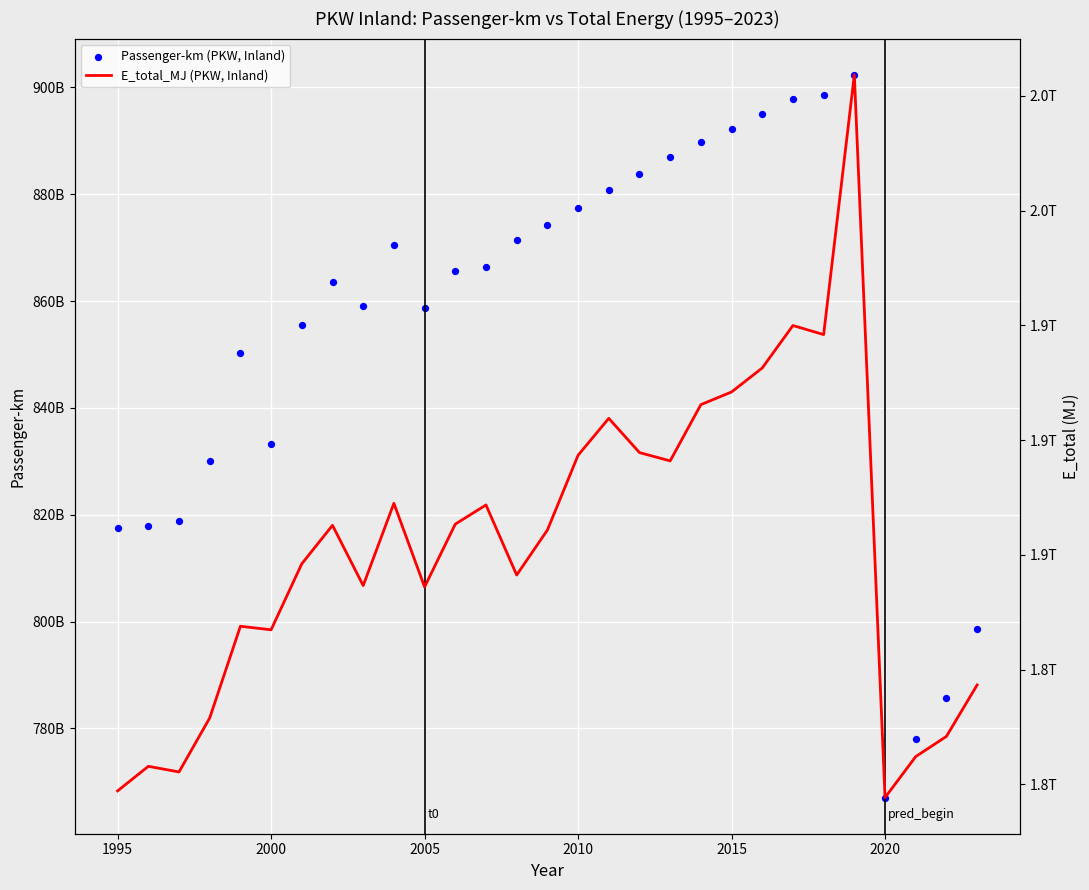

Which series reaches the minimum Y coordinate?

Passenger-km (PKW, Inland)